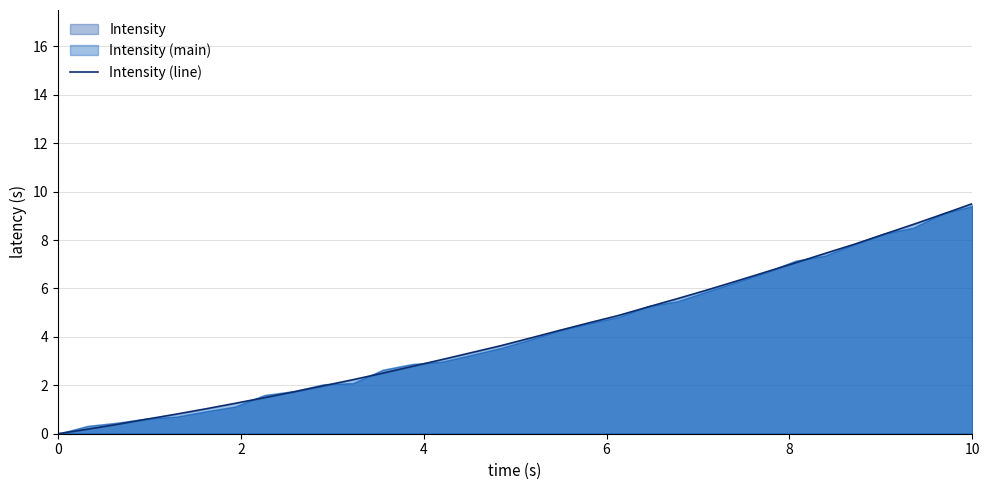

At which label does Intensity (line) reach its peak?

10